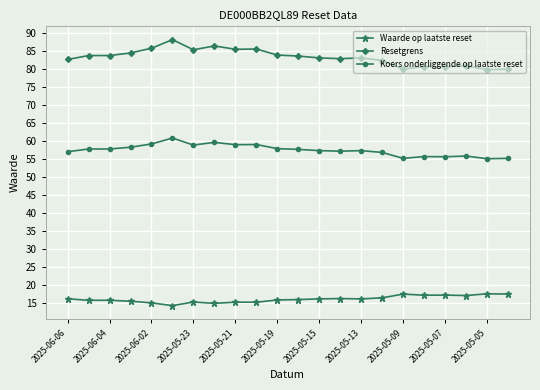

What is the value of the Koers onderliggende op laatste reset point at the 1st from the left?

57.0